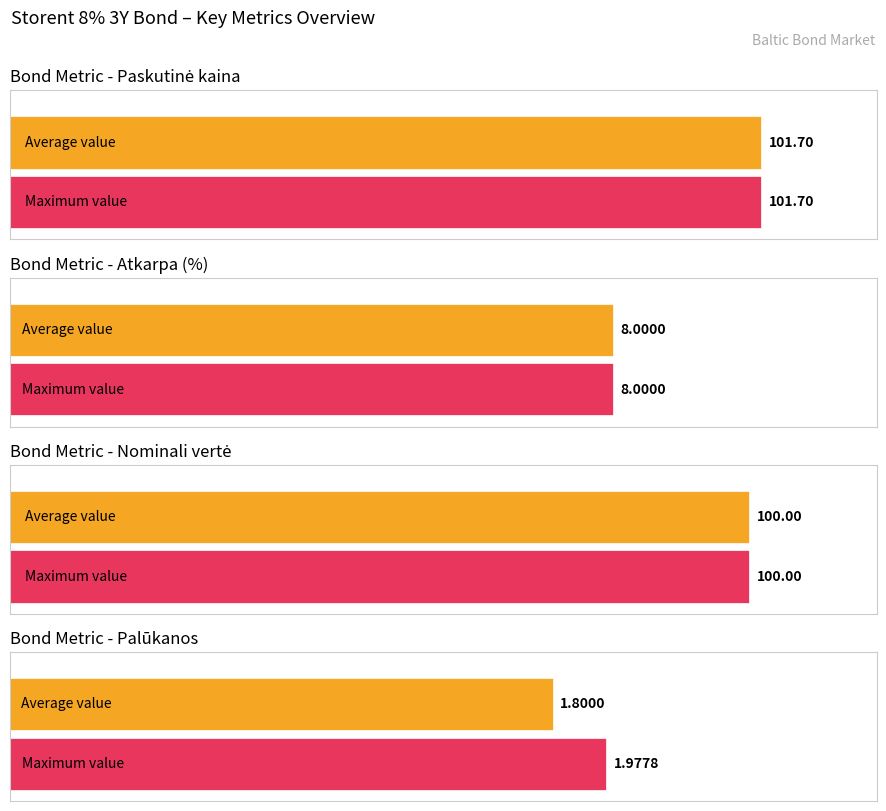

Is it true that Paskutinė kaina equals 101.7 at 2021-06-21?

True